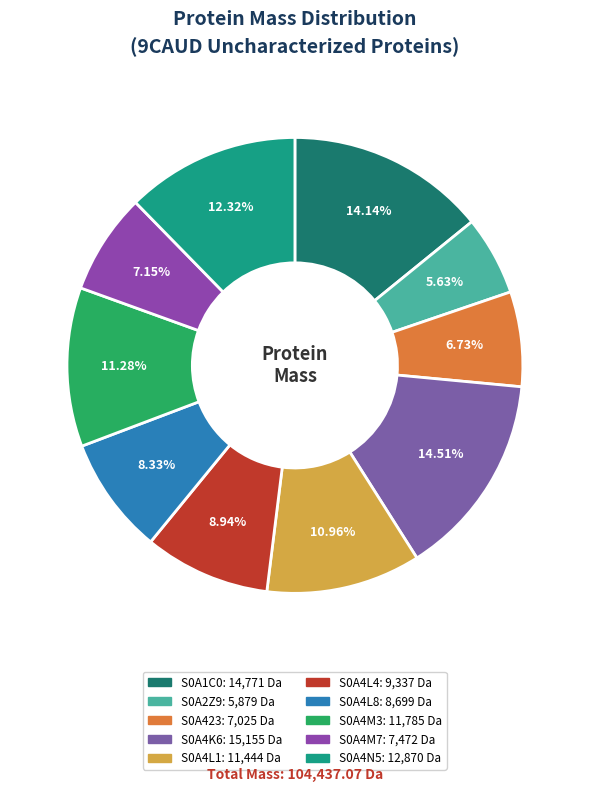

The S0A4L1 slice represents 11% of the pie. True or false?

True